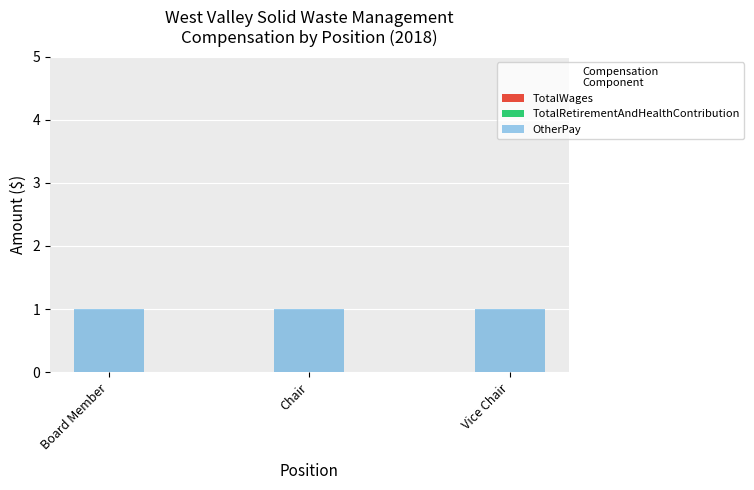

What position from the right is Vice Chair?

1